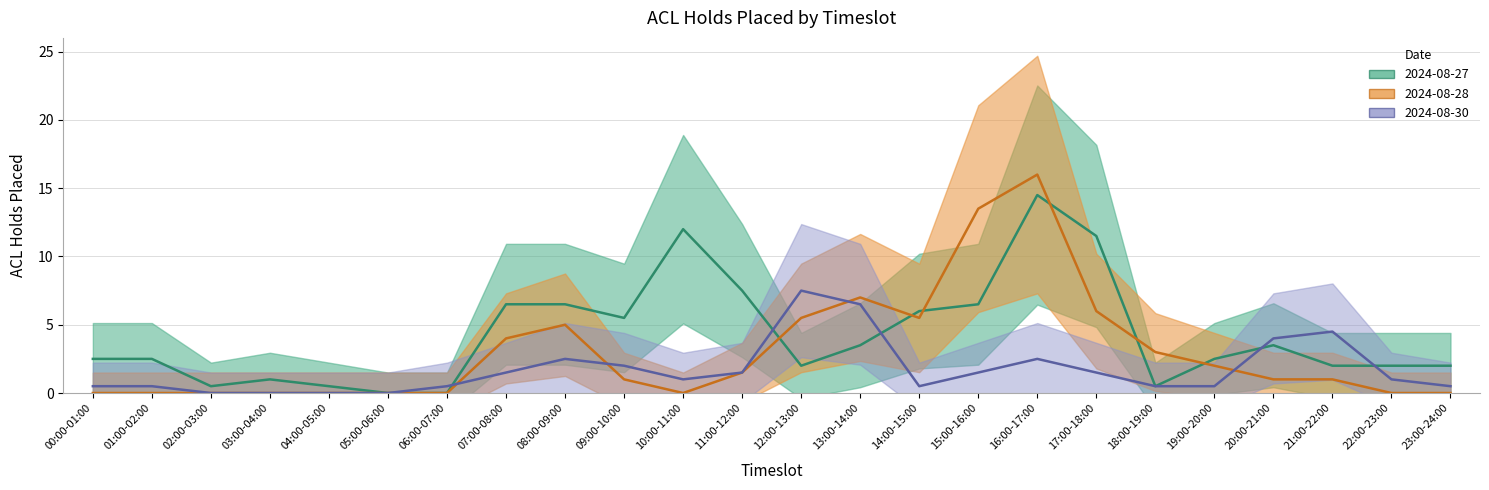

What is the difference between the 2024-08-30 values at 15:00-16:00 and 16:00-17:00?

1